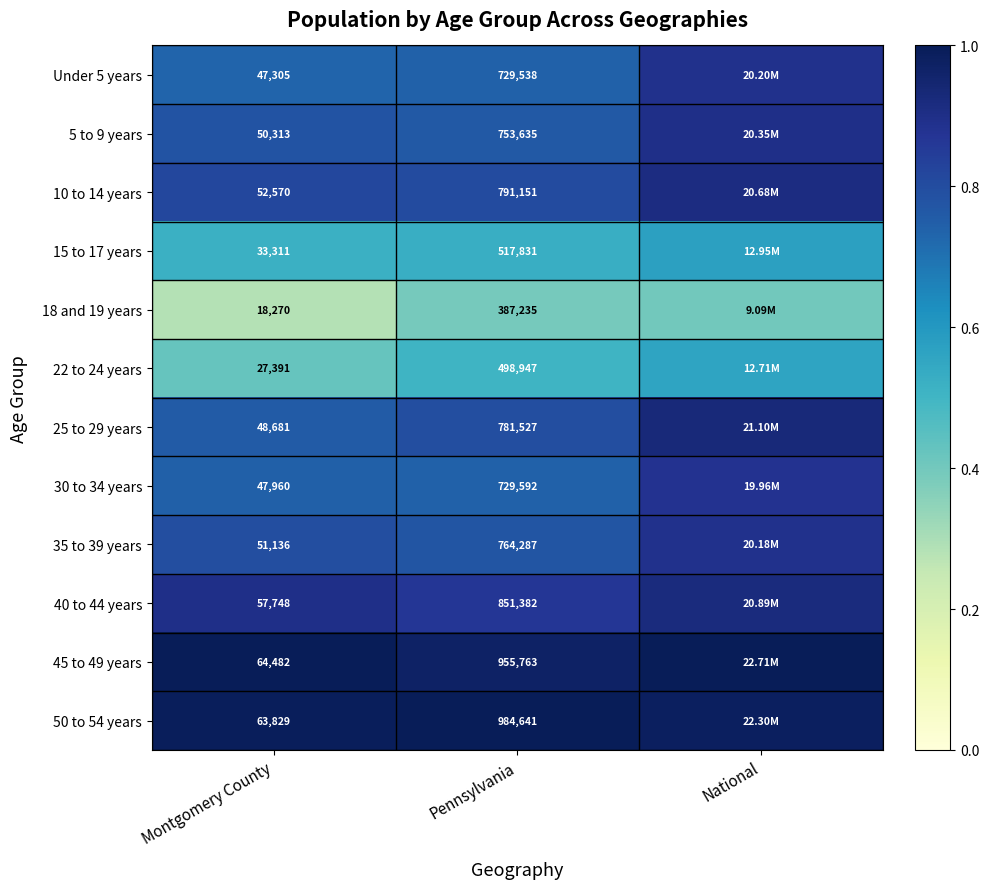

Rank the series by their maximum value, from lowest to highest.

18 and 19 years, 22 to 24 years, 15 to 17 years, 30 to 34 years, 35 to 39 years, Under 5 years, 5 to 9 years, 10 to 14 years, 40 to 44 years, 25 to 29 years, 45 to 49 years, 50 to 54 years